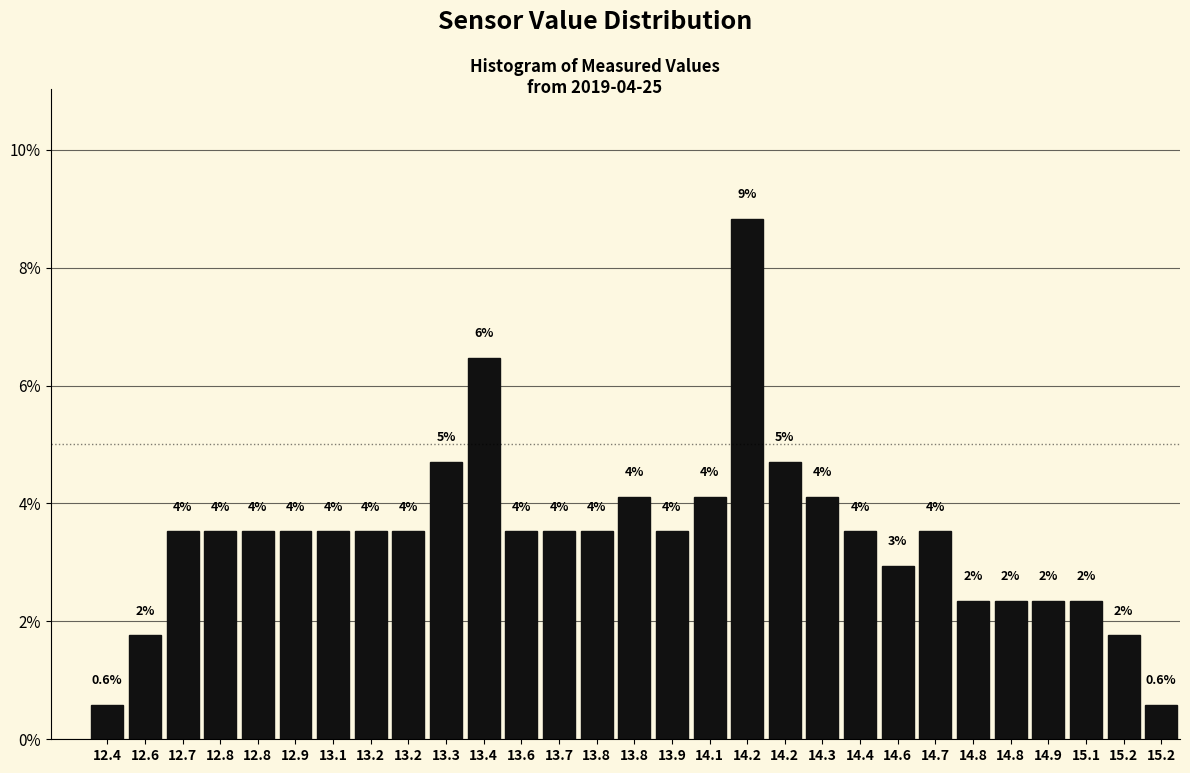

Does the chart contain any negative values?

No